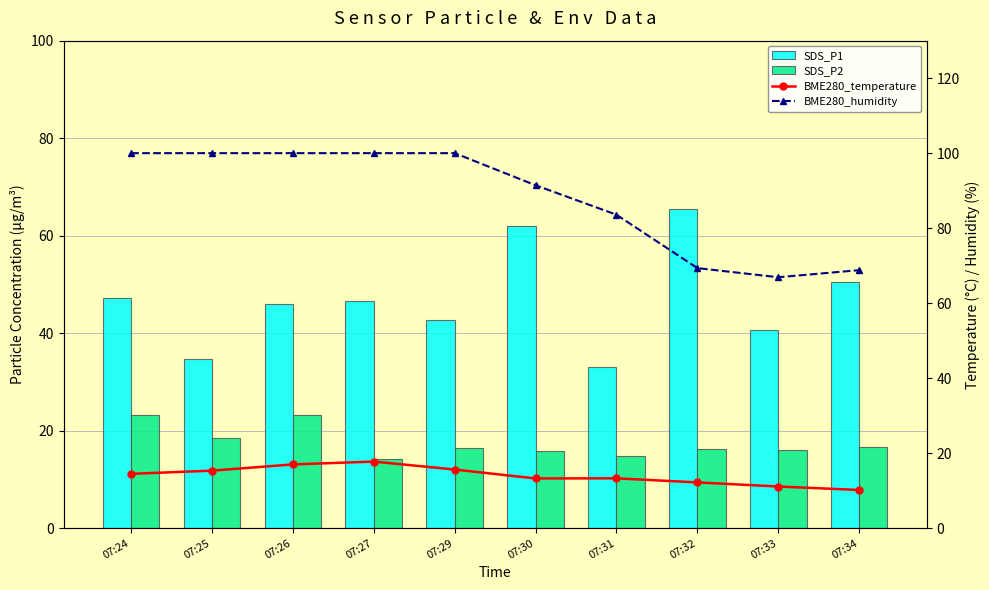

Reading right to left, what are all the values shown in this chart?

SDS_P1: 50.5	40.6	65.4	33.0	62.0	42.8	46.6	45.9	34.7	47.3
SDS_P2: 16.7	15.9	16.2	14.8	15.8	16.4	14.2	23.1	18.6	23.1
BME280_temperature: 10.2	11.1	12.2	13.3	13.2	15.6	17.8	17.0	15.3	14.5
BME280_humidity: 68.8	66.9	69.3	83.6	91.4	100.0	100.0	100.0	100.0	100.0